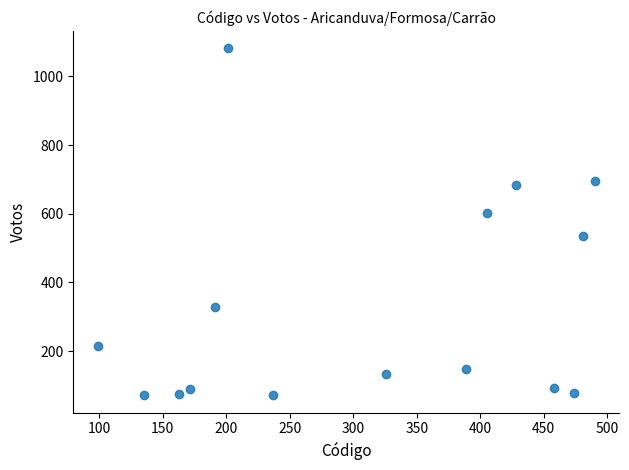

What Y value in the scatter plot is closest to 576?

602